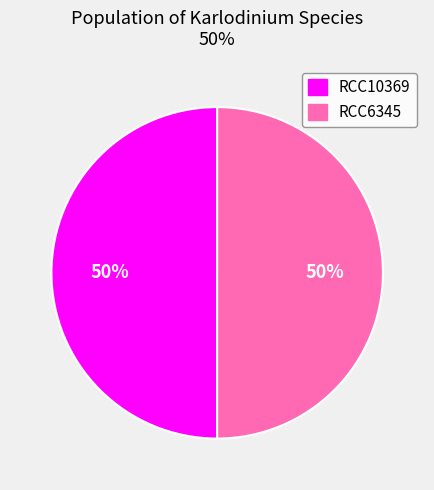

Combined, do RCC10369 and RCC6345 account for over 50%?

Yes